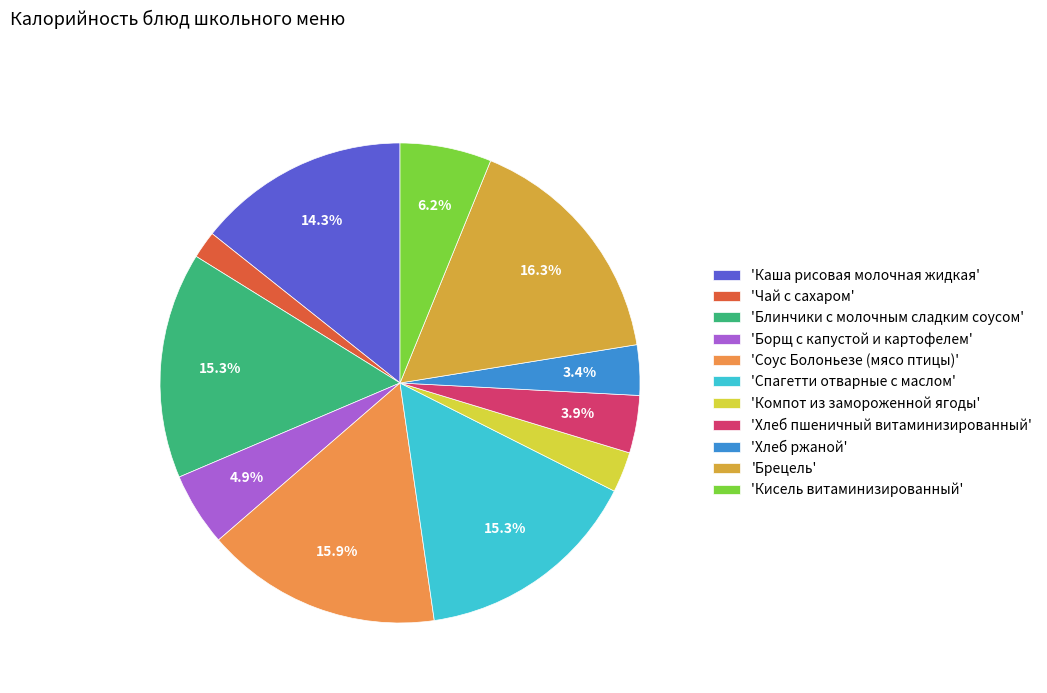

Which category has the smallest portion of the pie?

'Чай с сахаром'